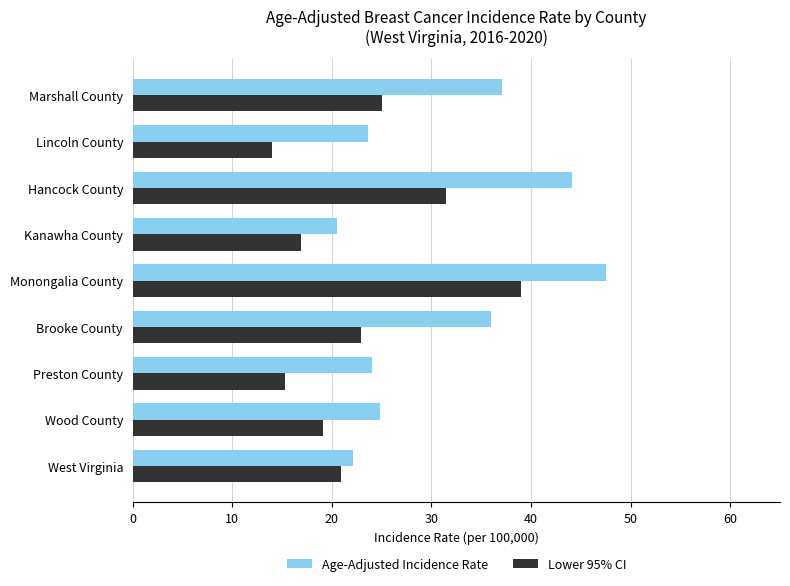

How many data points in Lower 95% CI are above 20?

5